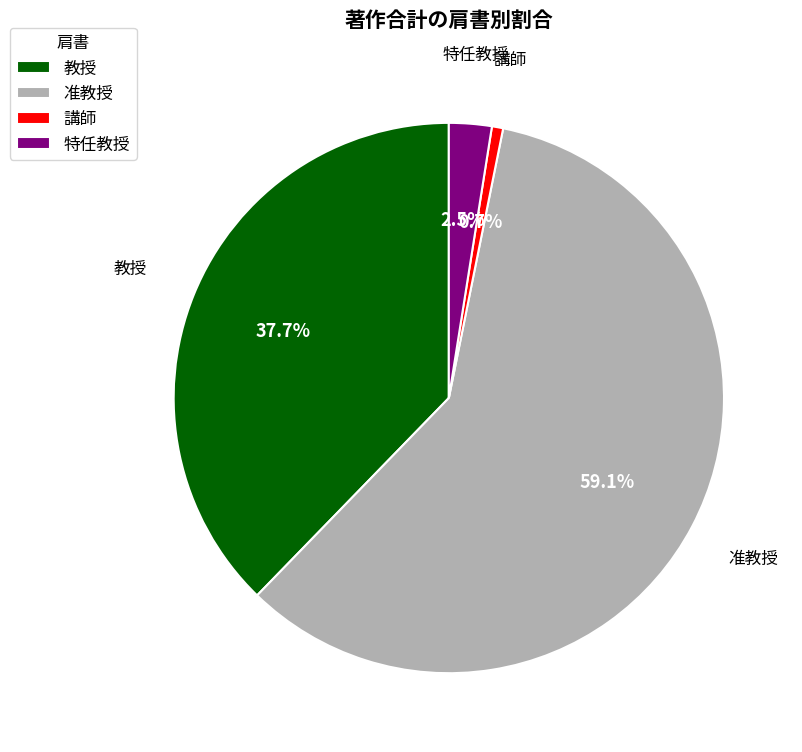

Between 准教授 and 特任教授, which is larger?

准教授